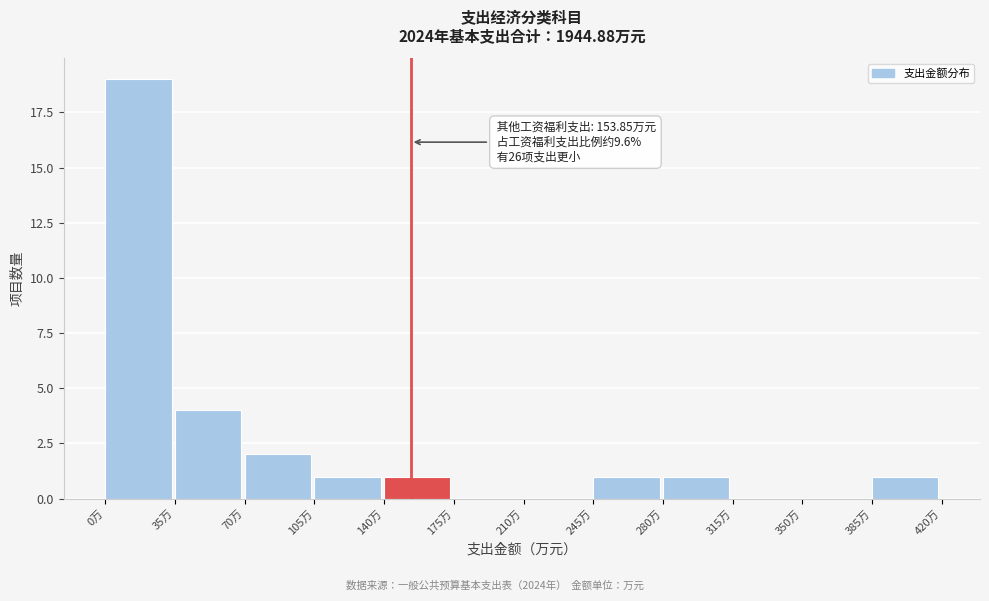

Over which range of the x-axis is the bar tallest?

0 to 35